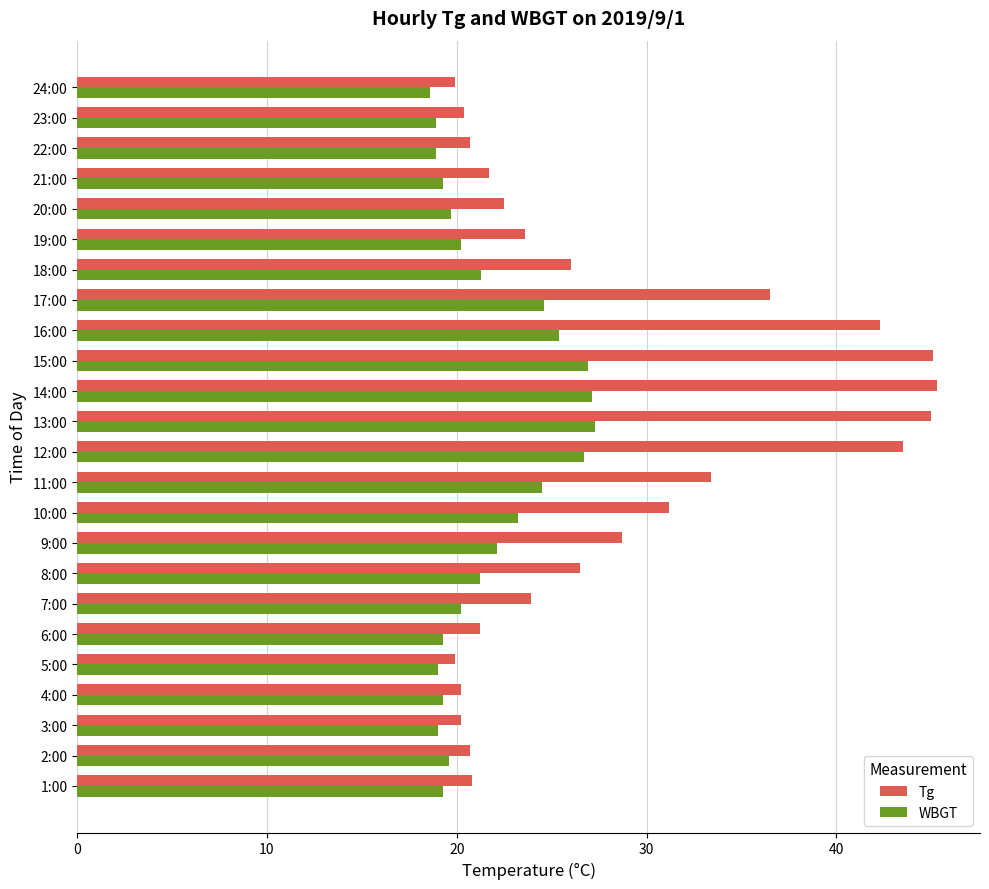

Rank the series by their maximum value, from lowest to highest.

WBGT, Tg